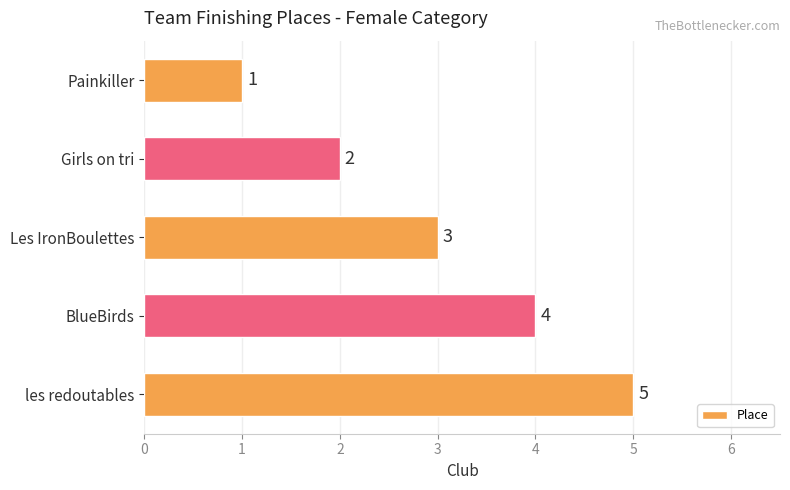

At which category does the chart reach its peak across all series?

les redoutables